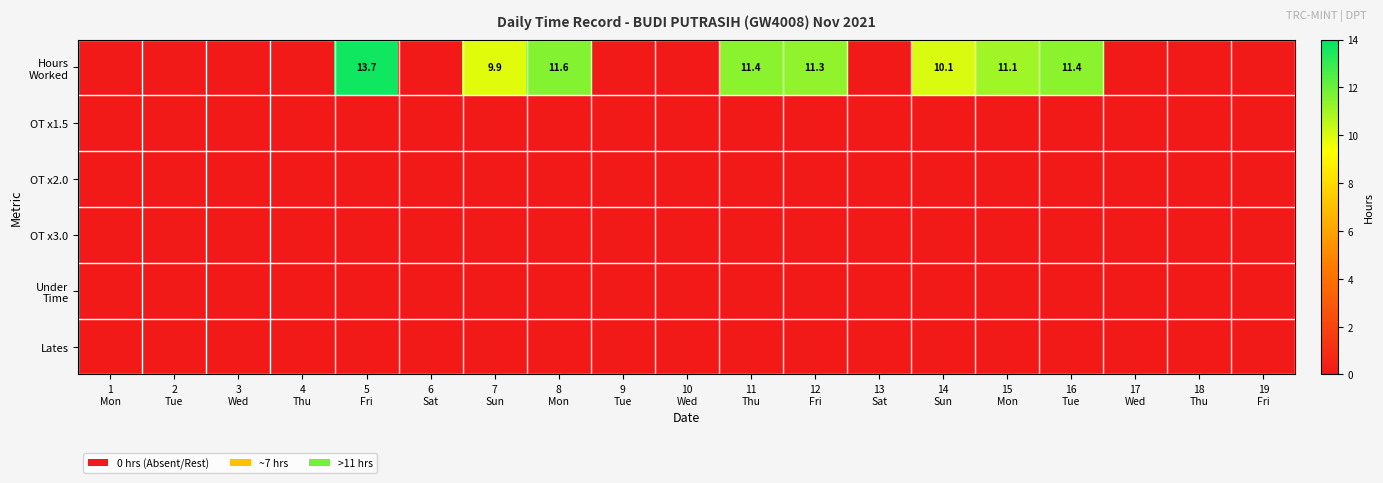

Is it true that Lates equals 0.0 at 12 Fri?

True